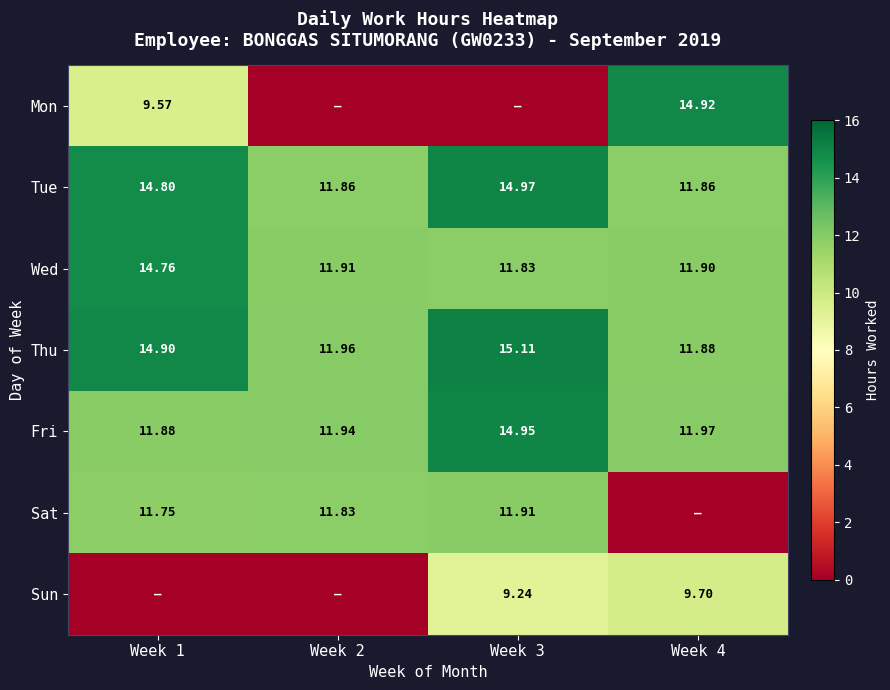

At which category is the sum across all series the highest?

Week 3